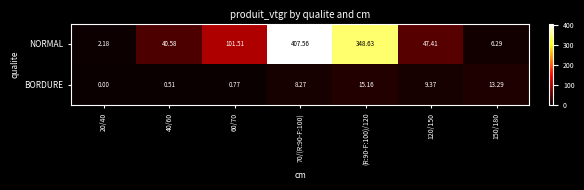

Rank the series by their maximum value, from lowest to highest.

BORDURE, NORMAL